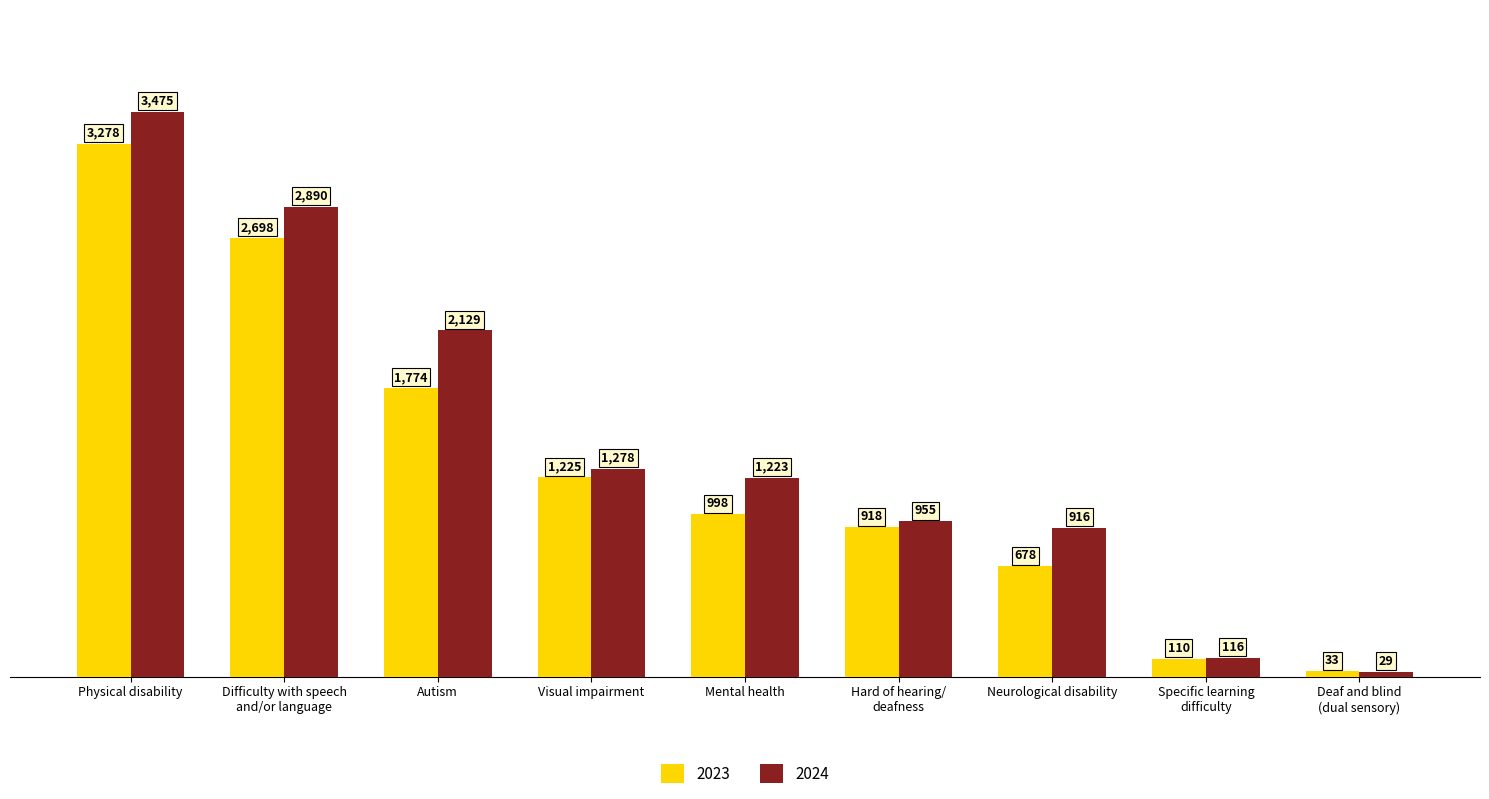

At which category is the sum across all series the highest?

Physical disability